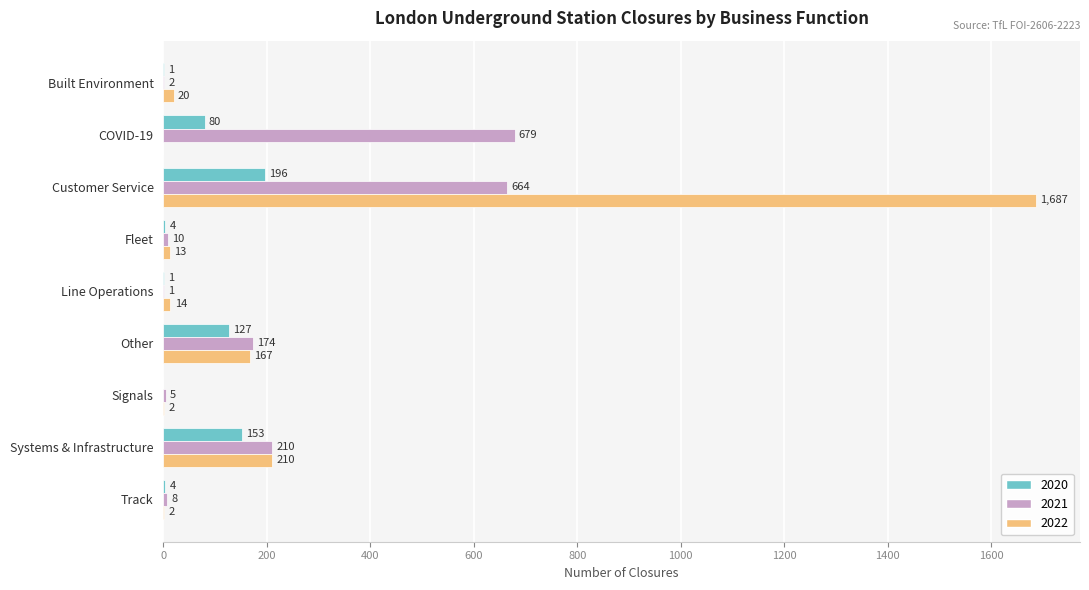

Which series has the largest range (max minus min)?

2022